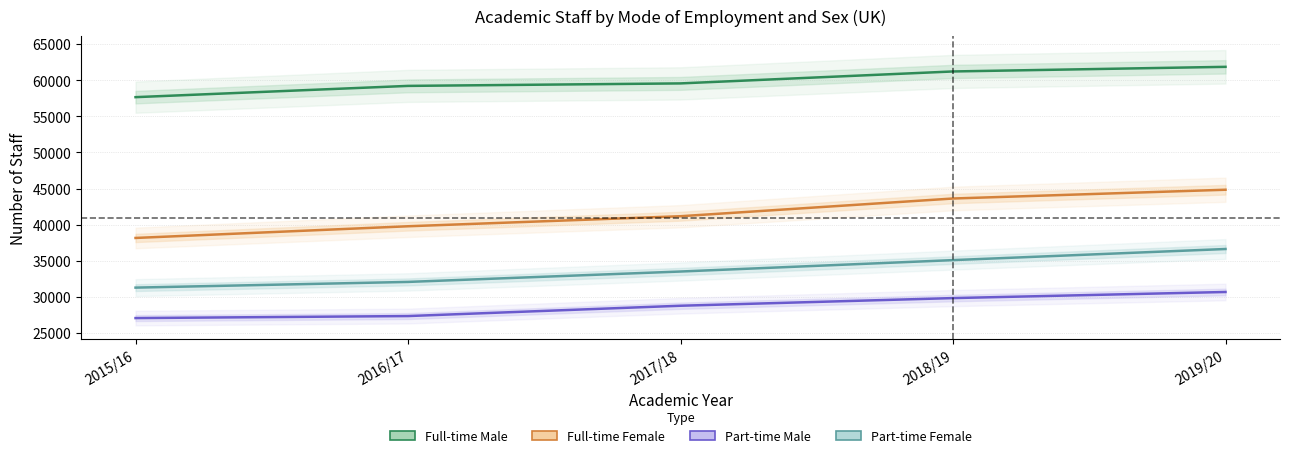

The value of Part-time Male at 2015/16 is 27050. True or false?

True